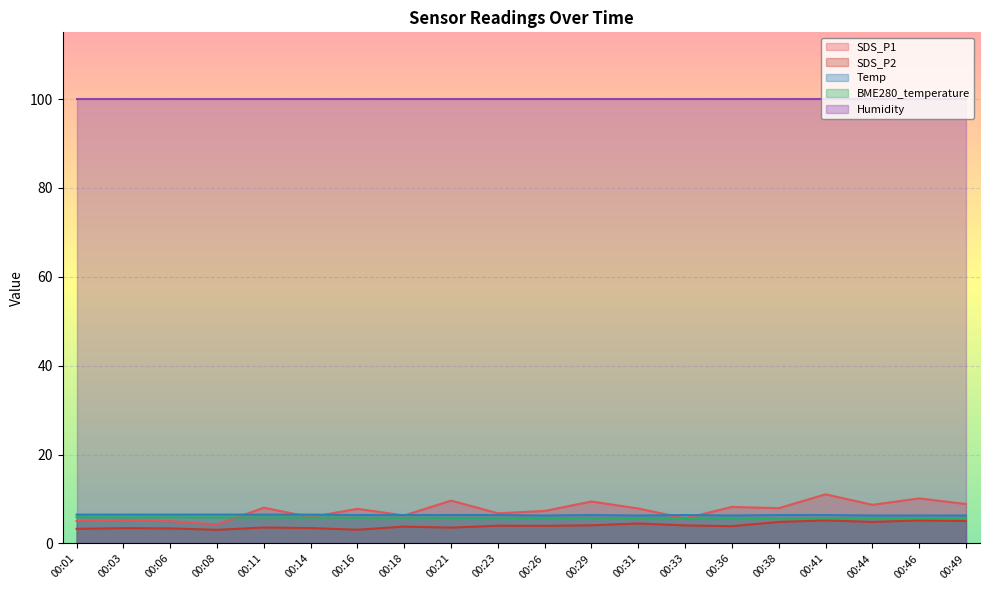

True or false: Humidity and SDS_P1 cross at least once.

False